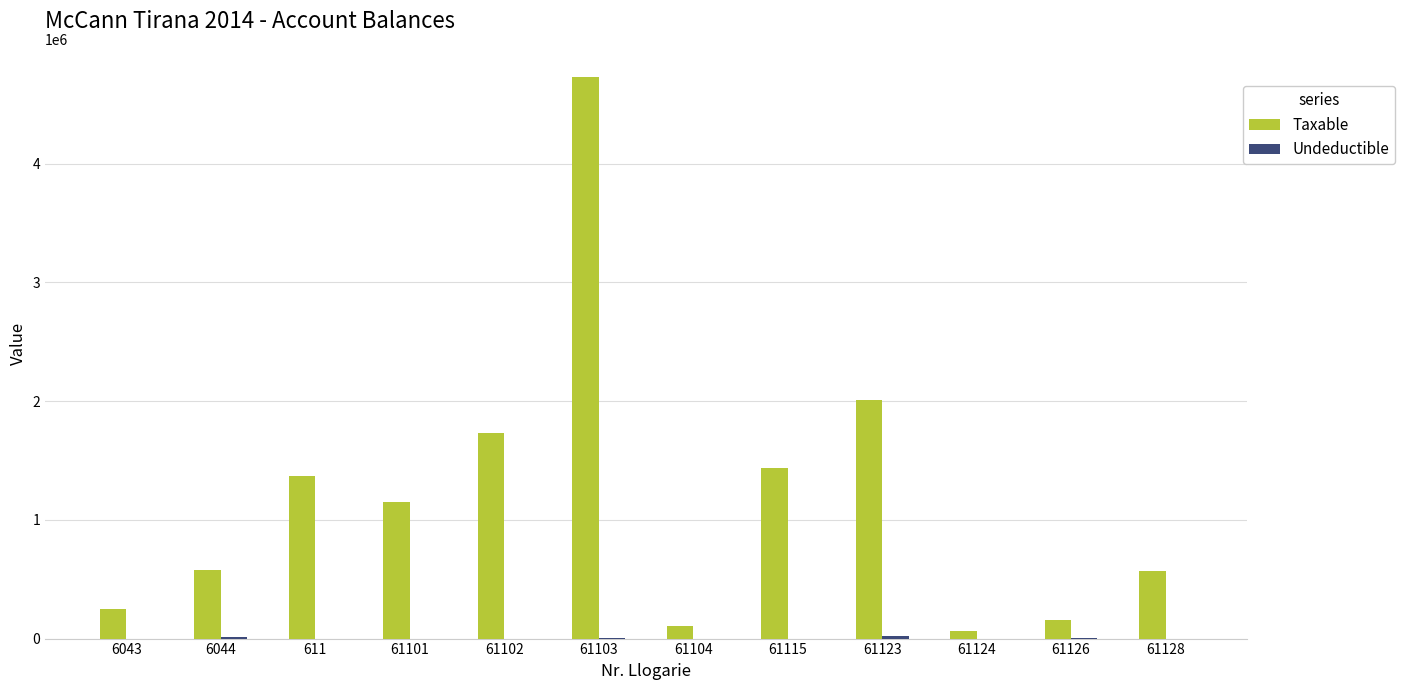

What is the sum of all Taxable values?

14144213.8